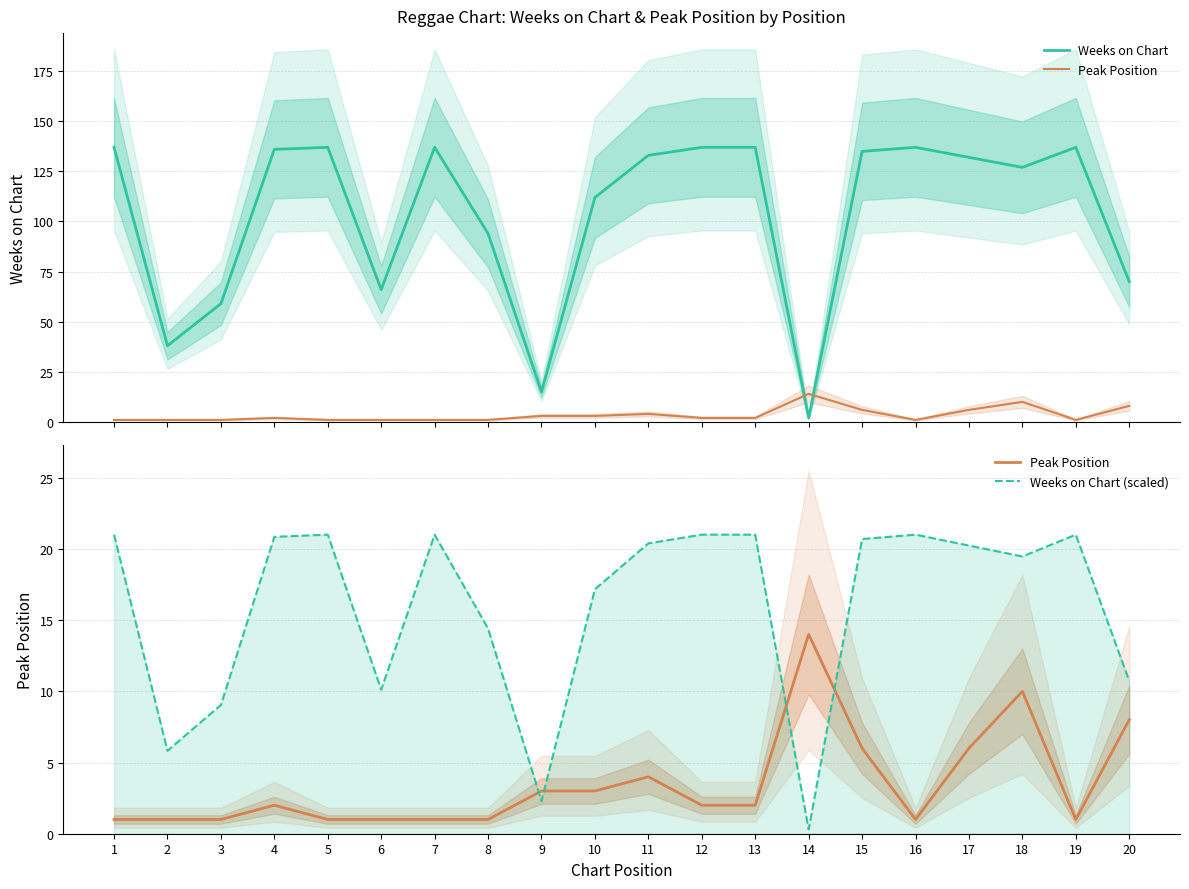

Is it true that Weeks on Chart equals 243.0 at 7?

False